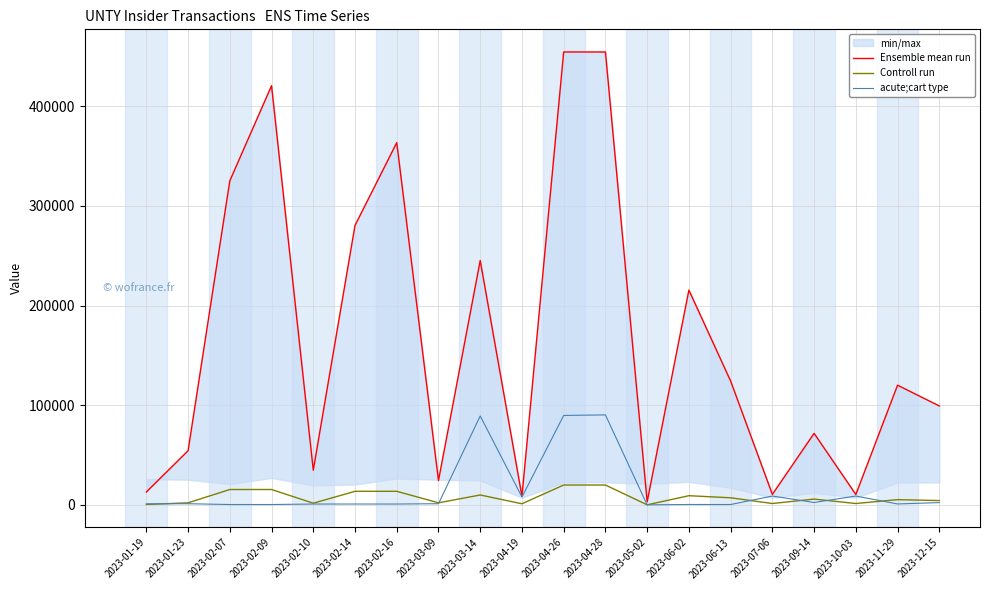

Which series has the largest total across all categories?

Ensemble mean run